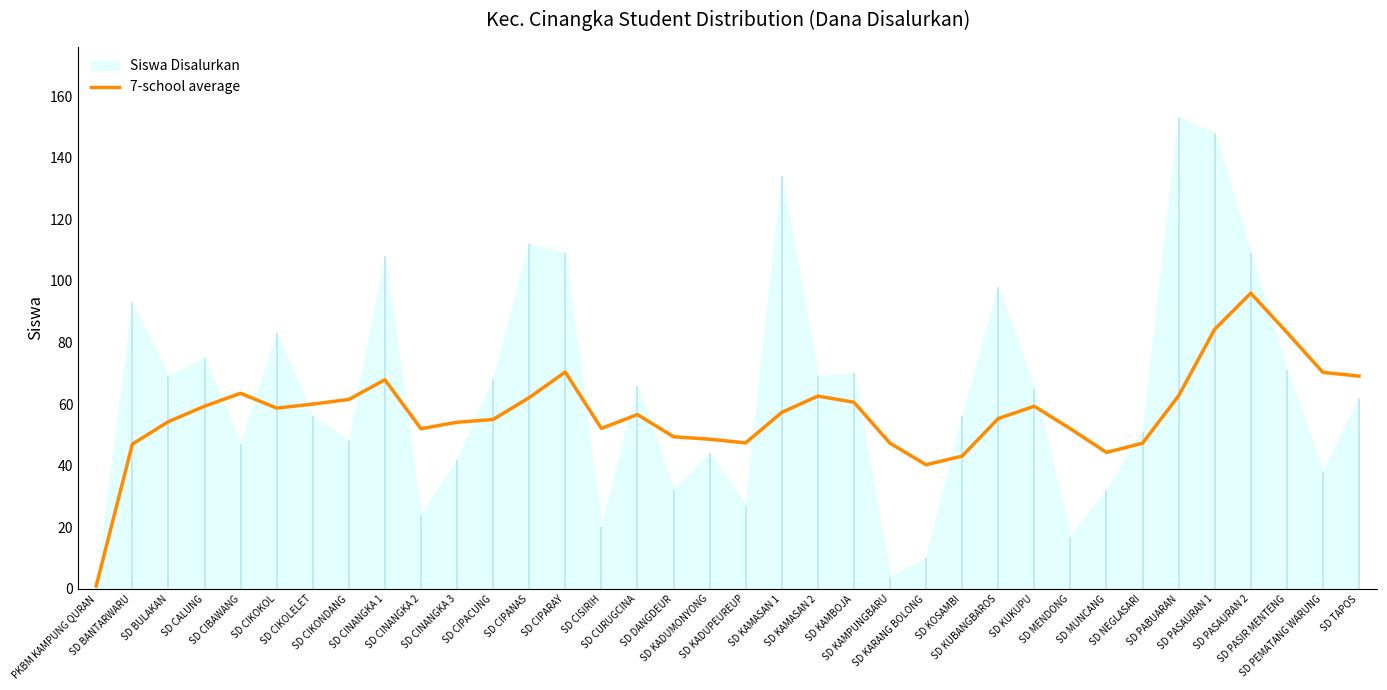

Count the number of values greater than 57.

18